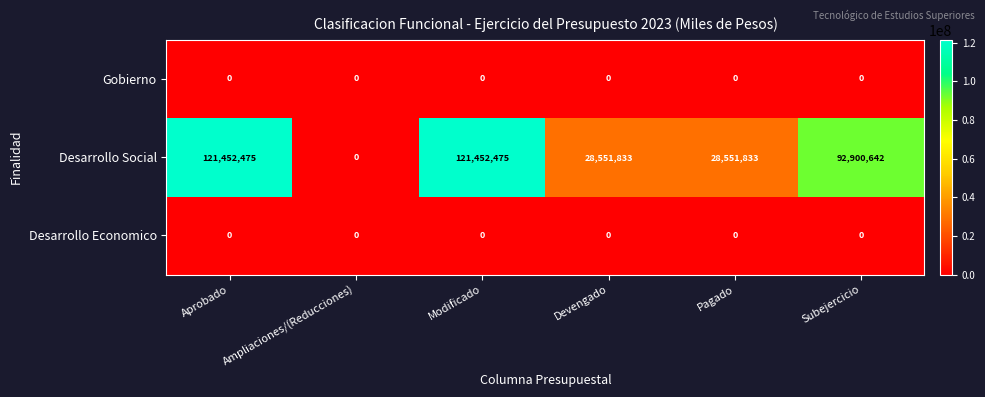

The value of Desarrollo Social at Pagado is 42649267. True or false?

False